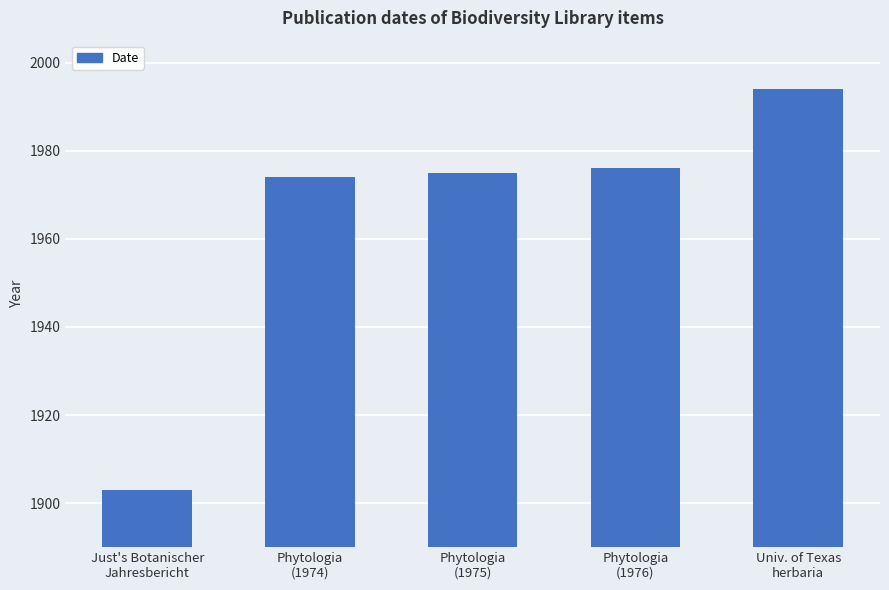

What is the difference between the values at Just's Botanischer
Jahresbericht and Univ. of Texas
herbaria?

91